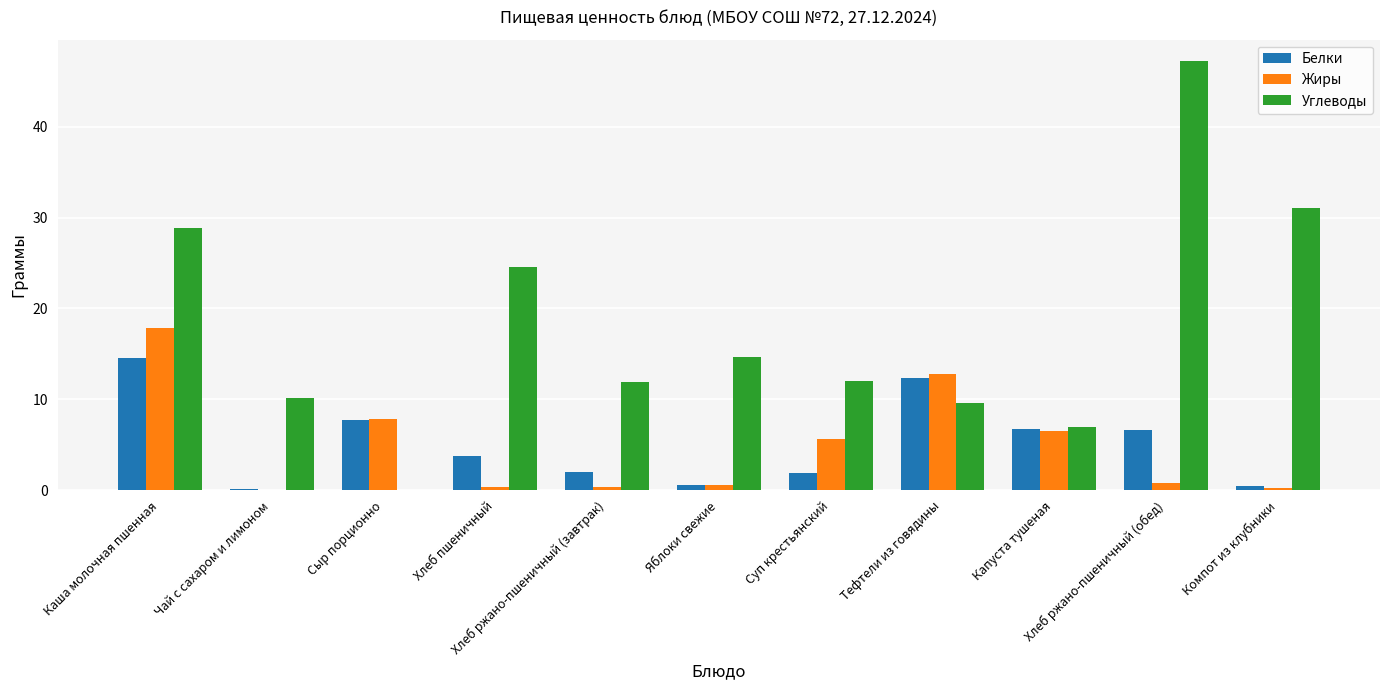

What is the total value across all series at Тефтели из говядины?

34.8